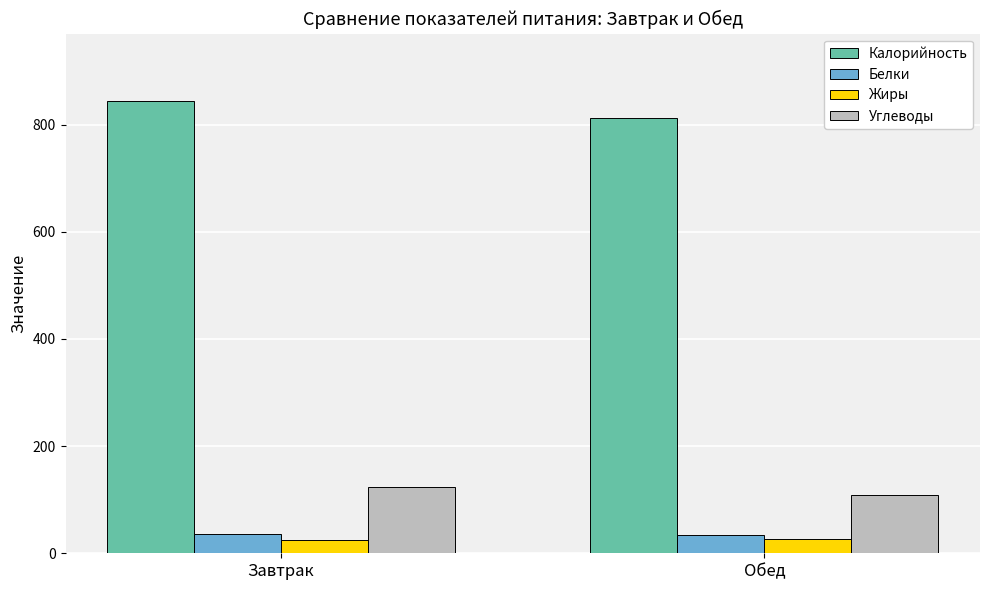

Which series has the largest total across all categories?

Калорийность